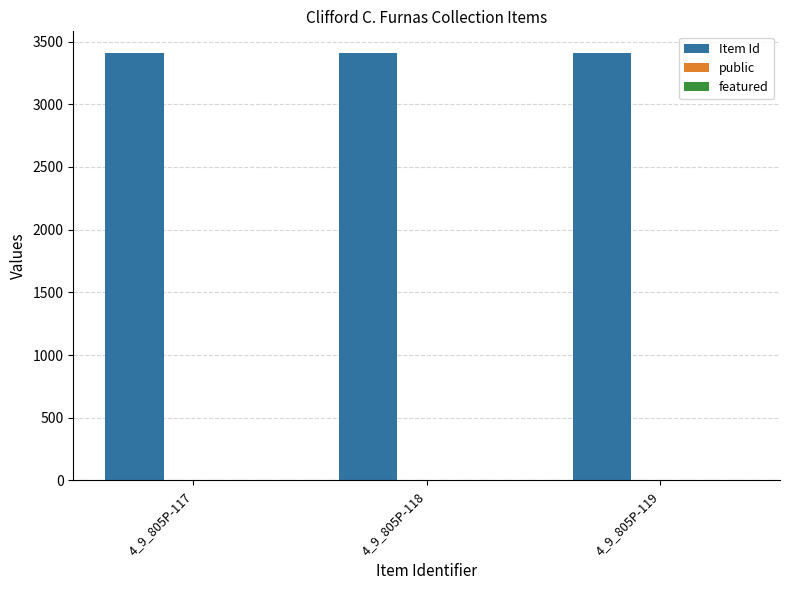

Which series has the largest total across all categories?

Item Id